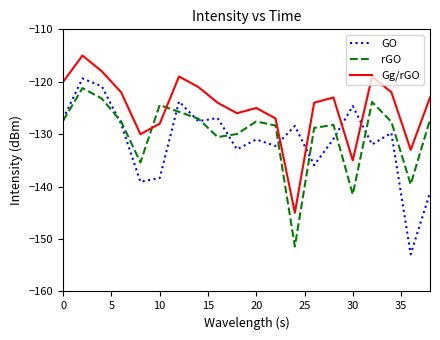

True or false: rGO has more than 0 interior local peaks.

True